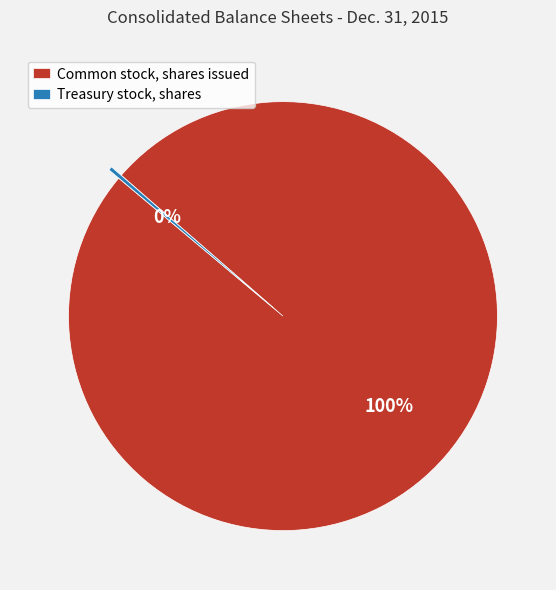

How many segments does this pie chart have?

2